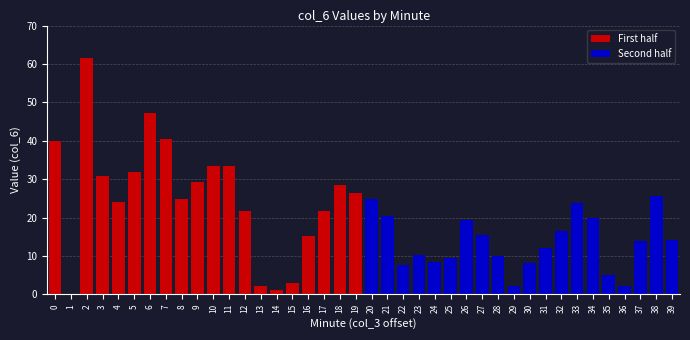

Is it true that the value at 11 is 33.3?

True